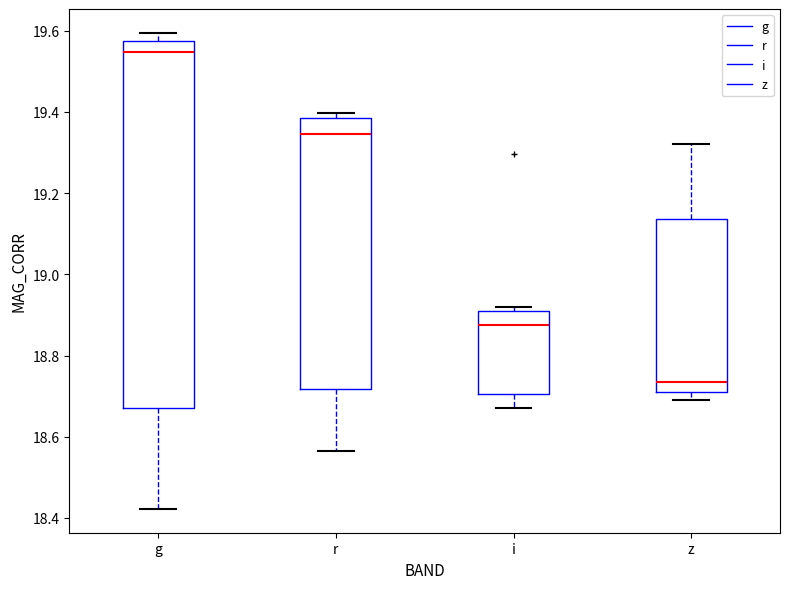

Reading left to right, transcribe this box plot: for each box, give where its median line is, the range the box spans, and where its two whiskers end, as read against the y-axis. The values are not printed on the chart, so give them approximately, as read against the axis.

g: median 19.54, box 18.68 to 19.58, whiskers 18.42 to 19.60
r: median 19.34, box 18.72 to 19.38, whiskers 18.56 to 19.40
i: median 18.88, box 18.70 to 18.90, whiskers 18.68 to 18.92
z: median 18.74, box 18.70 to 19.14, whiskers 18.70 (just below the box's lower edge) to 19.32